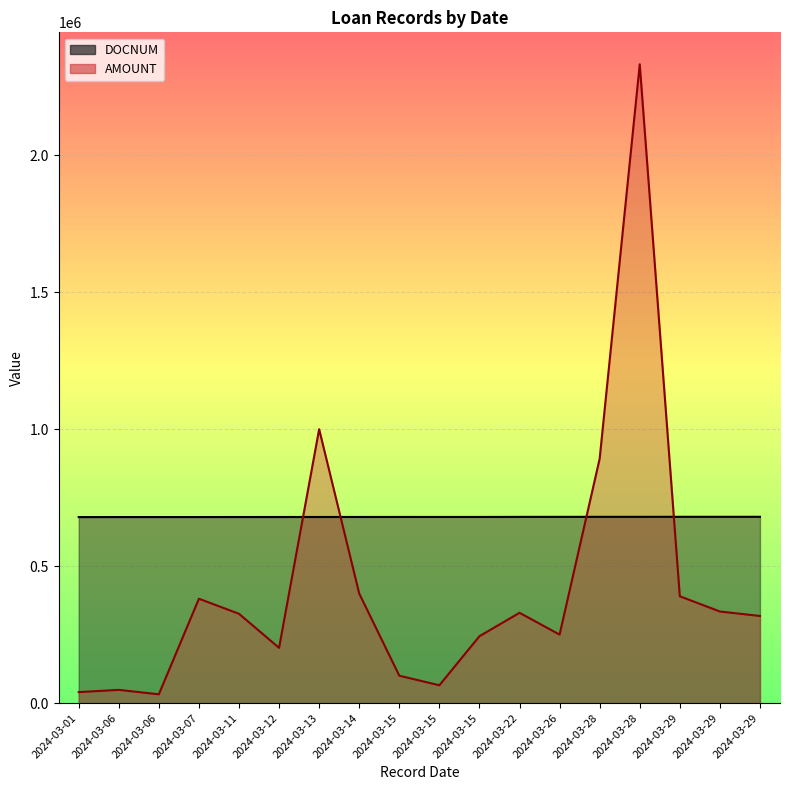

What is the spread (max minus min) of values at 2024-03-06?

631013.5